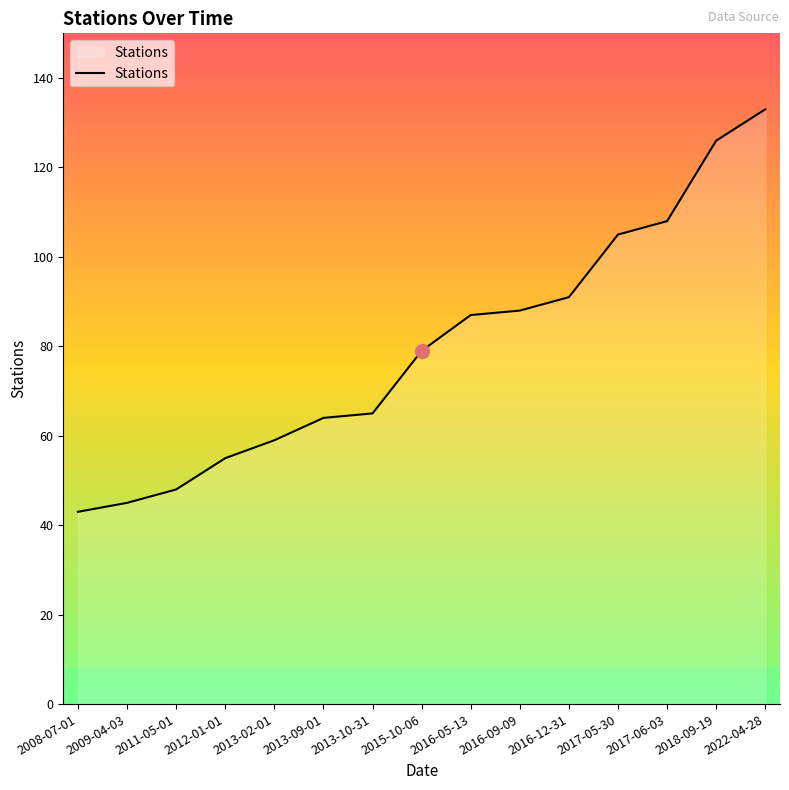

At which category does the chart reach its peak across all series?

2022-04-28